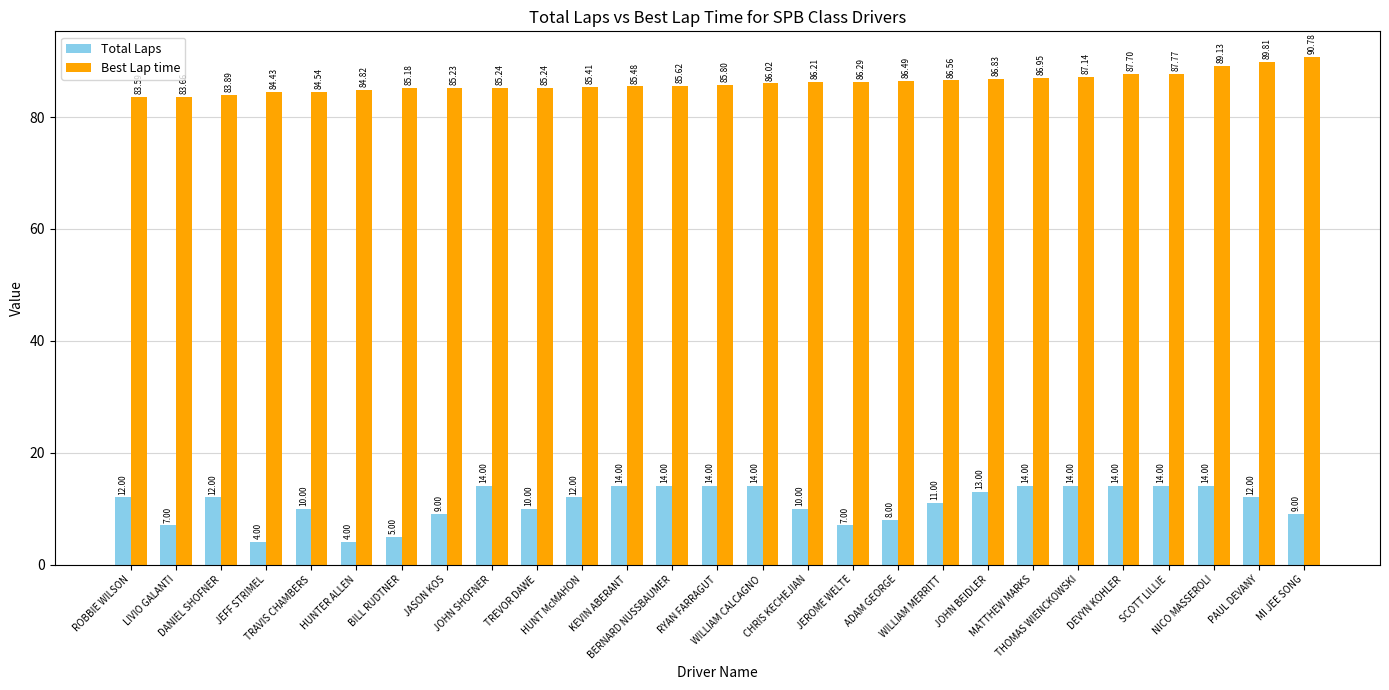

Which series has the largest total across all categories?

Best Lap time